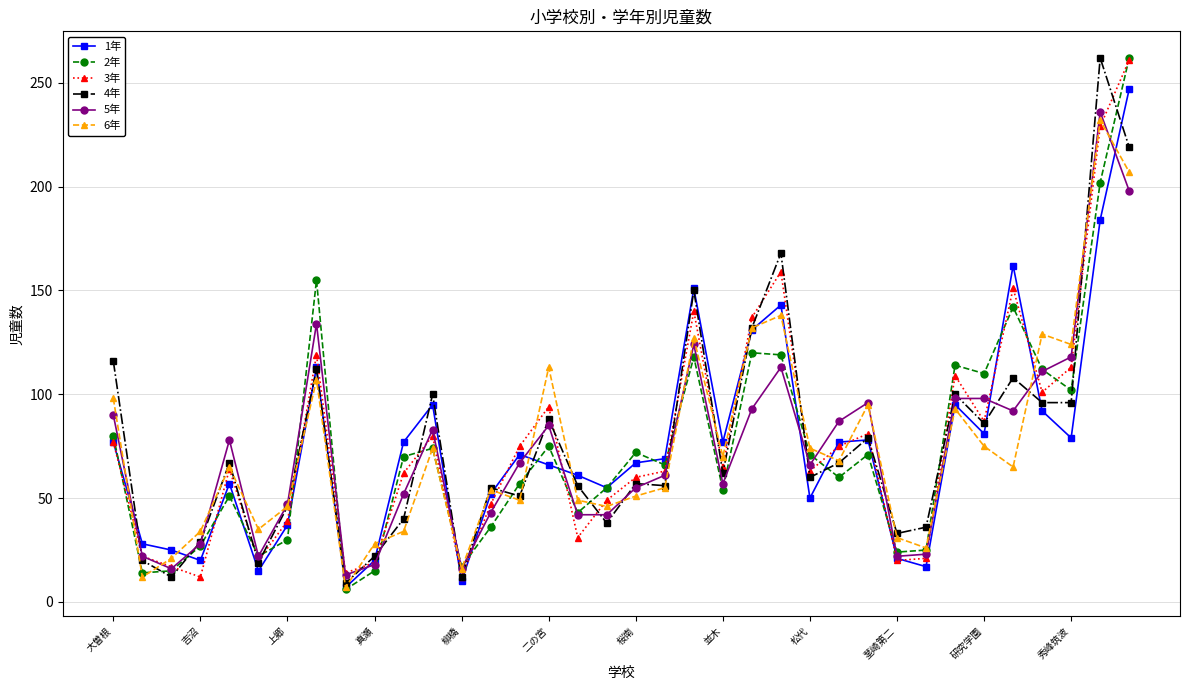

What is the smallest value displayed?

6